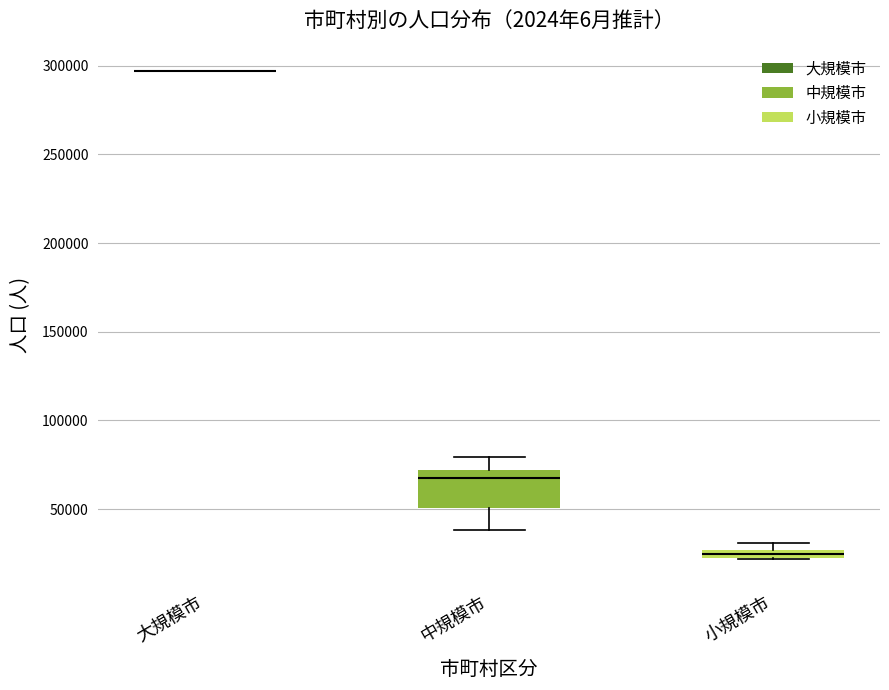

Which box is the tallest, from its lower edge to its upper edge?

中規模市